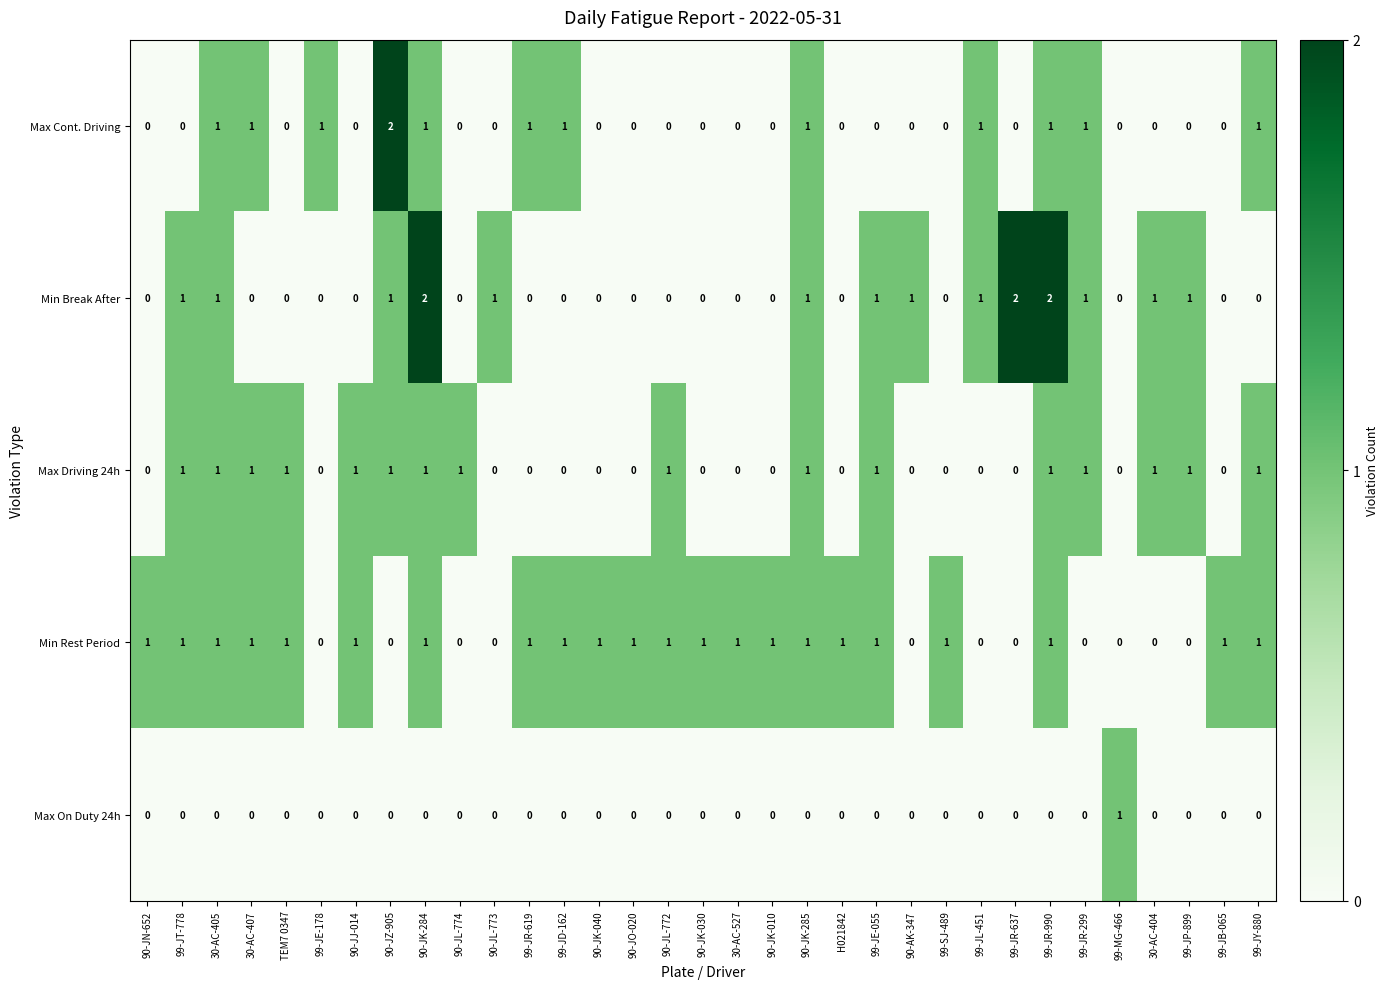

How many values in Min Rest Period are above zero?

22